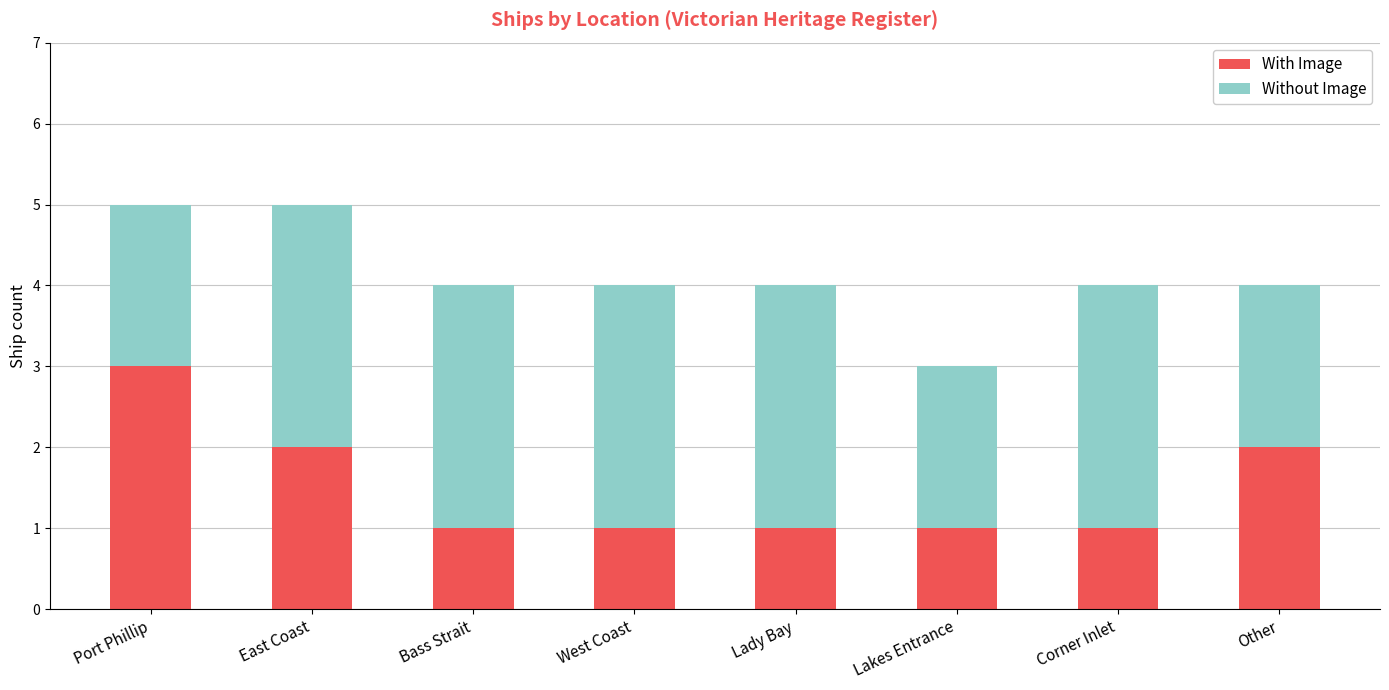

Is it true that With Image equals 1 at East Coast?

False